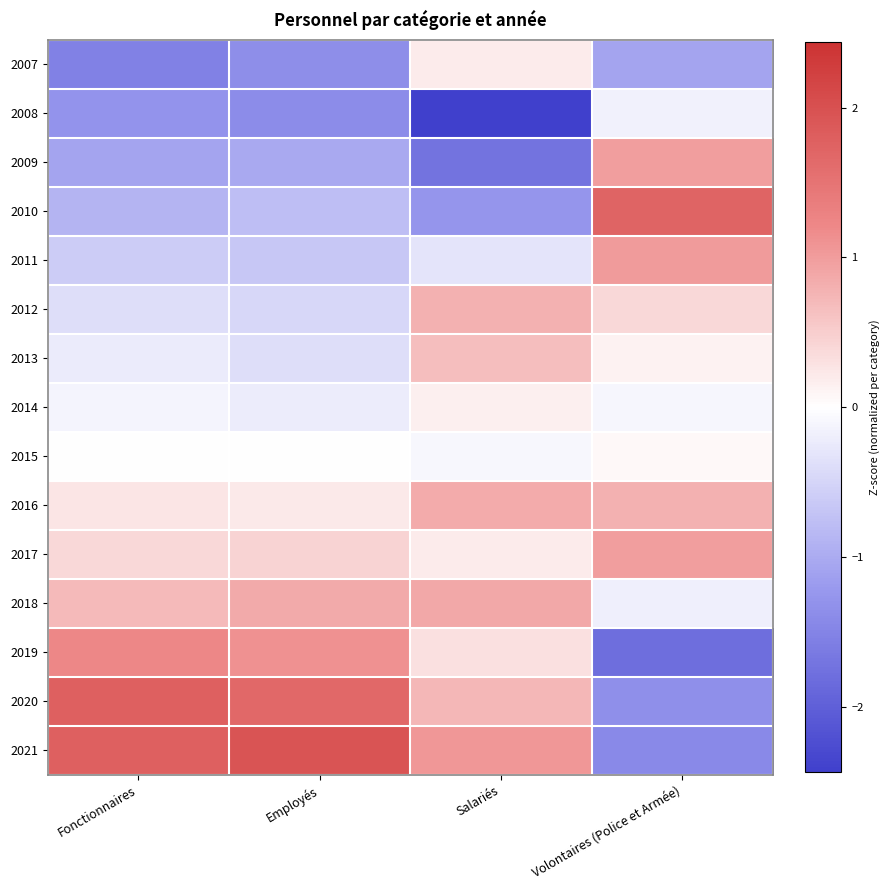

Reading left to right, extract all data points from this chart.

2007: Fonctionnaires=-1.5	Employés=-1.4	Salariés=0.2	Volontaires (Police et Armée)=-1.1
2008: Fonctionnaires=-1.3	Employés=-1.4	Salariés=-2.4	Volontaires (Police et Armée)=-0.2
2009: Fonctionnaires=-1.1	Employés=-1.0	Salariés=-1.7	Volontaires (Police et Armée)=1.0
2010: Fonctionnaires=-0.9	Employés=-0.8	Salariés=-1.3	Volontaires (Police et Armée)=1.7
2011: Fonctionnaires=-0.6	Employés=-0.7	Salariés=-0.3	Volontaires (Police et Armée)=1.0
2012: Fonctionnaires=-0.4	Employés=-0.5	Salariés=0.8	Volontaires (Police et Armée)=0.4
2013: Fonctionnaires=-0.2	Employés=-0.4	Salariés=0.7	Volontaires (Police et Armée)=0.1
2014: Fonctionnaires=-0.1	Employés=-0.2	Salariés=0.2	Volontaires (Police et Armée)=-0.1
2015: Fonctionnaires=0.0	Employés=-0.0	Salariés=-0.1	Volontaires (Police et Armée)=0.1
2016: Fonctionnaires=0.3	Employés=0.2	Salariés=0.8	Volontaires (Police et Armée)=0.8
2017: Fonctionnaires=0.4	Employés=0.4	Salariés=0.2	Volontaires (Police et Armée)=1.0
2018: Fonctionnaires=0.7	Employés=0.9	Salariés=0.9	Volontaires (Police et Armée)=-0.2
2019: Fonctionnaires=1.2	Employés=1.1	Salariés=0.3	Volontaires (Police et Armée)=-1.8
2020: Fonctionnaires=1.8	Employés=1.7	Salariés=0.7	Volontaires (Police et Armée)=-1.3
2021: Fonctionnaires=1.8	Employés=2.0	Salariés=1.1	Volontaires (Police et Armée)=-1.4